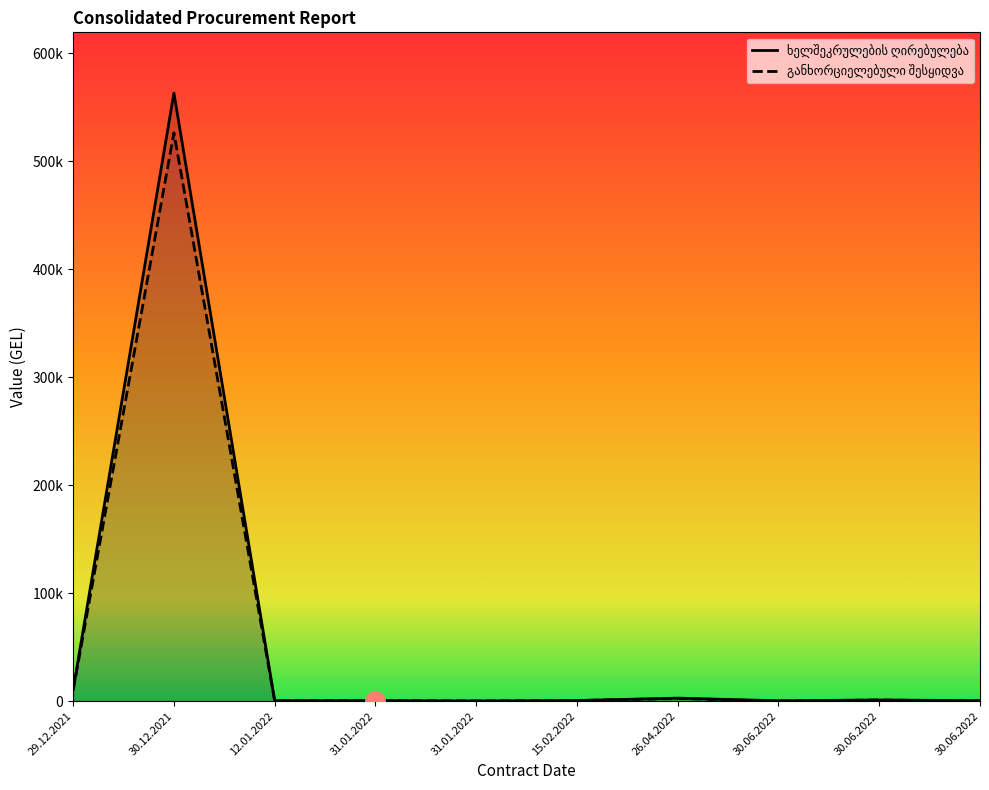

Which series has the largest total across all categories?

ხელშეკრულების ღირებულება